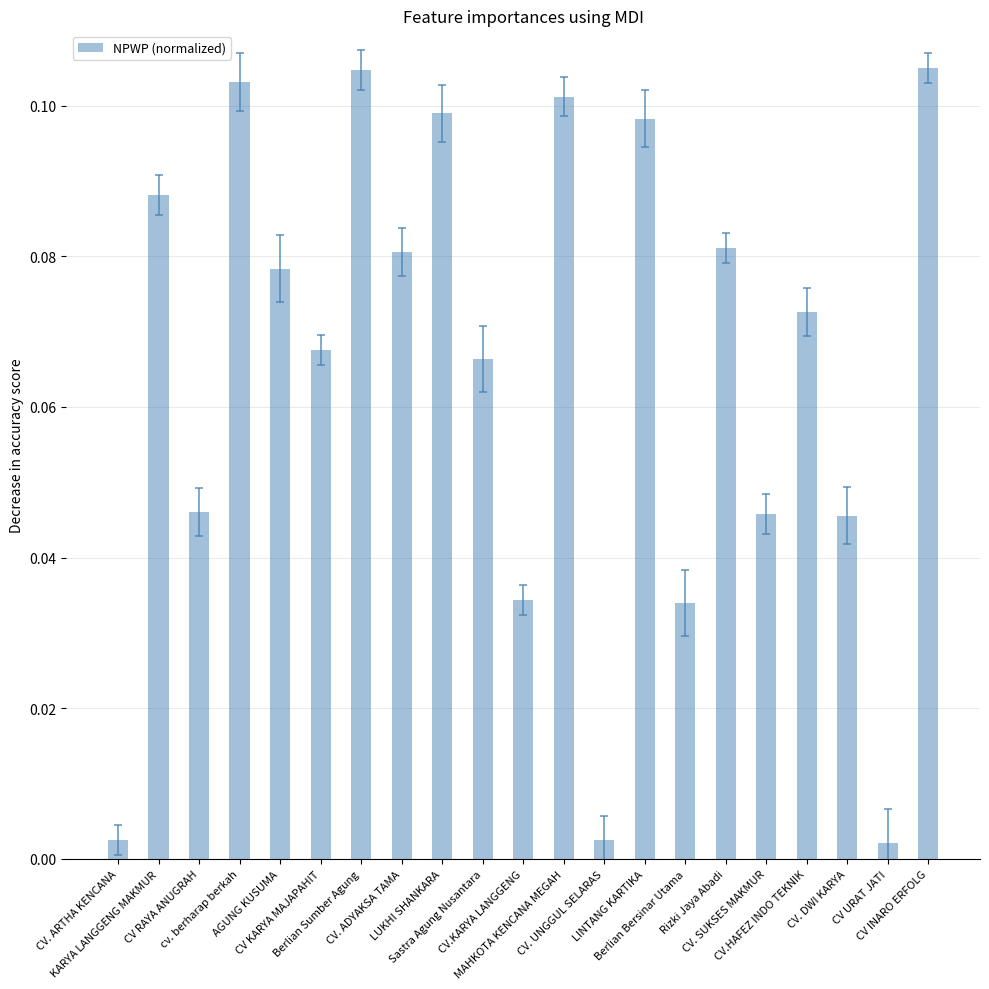

What is the change in value from Berlian Sumber Agung to Berlian Bersinar Utama?

-0.1